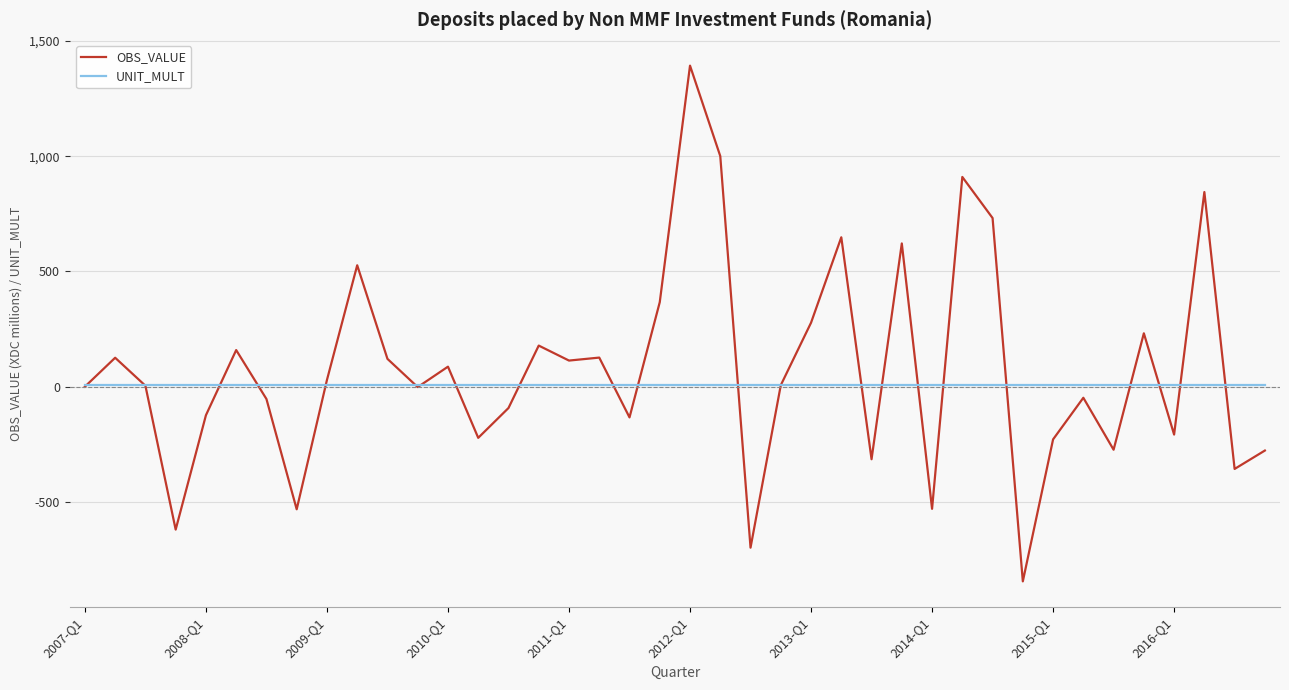

What is the maximum value shown in the chart?

1393.3